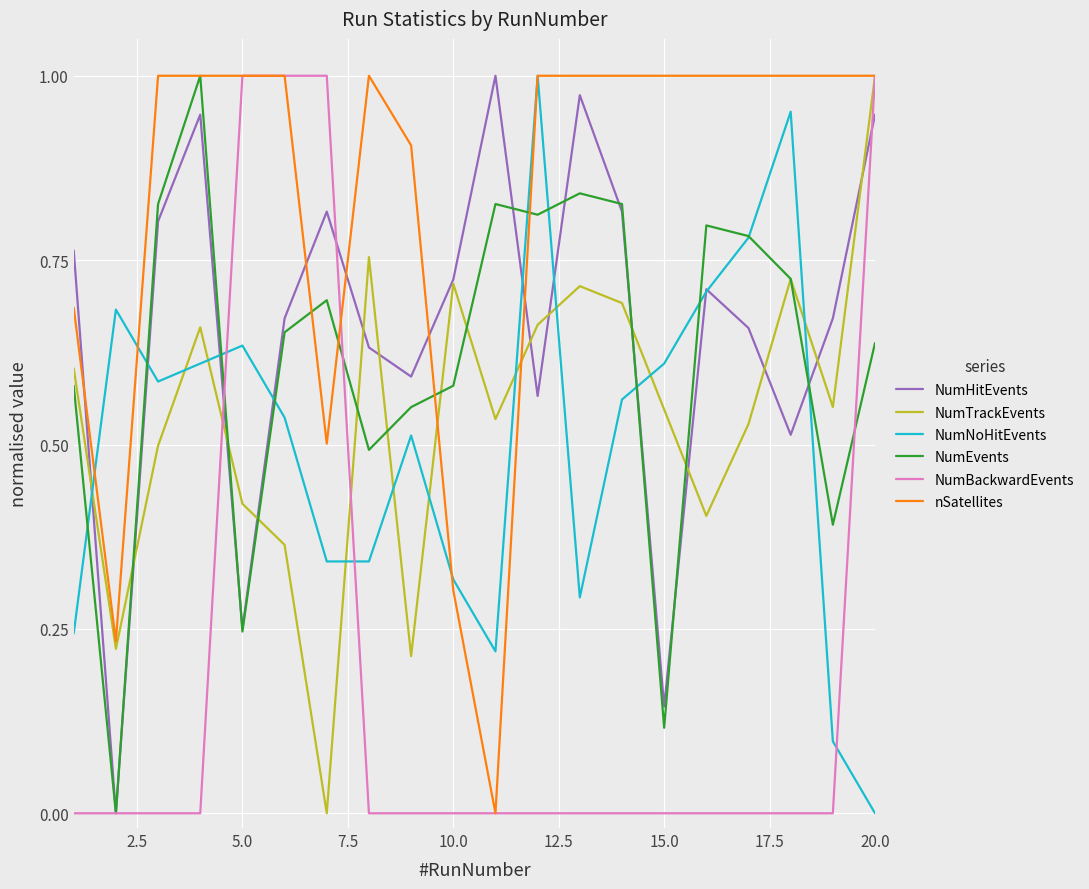

True or false: NumEvents and NumTrackEvents cross at least once.

True